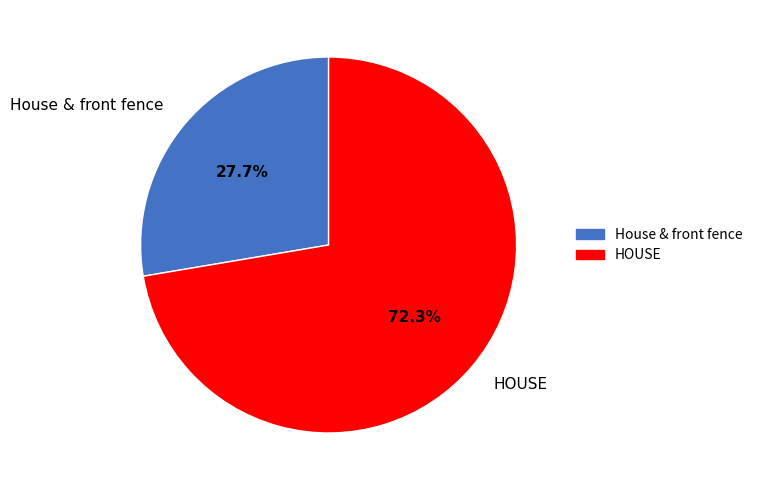

To the nearest percent, what is the difference between the largest and smallest slice percentages?

45%